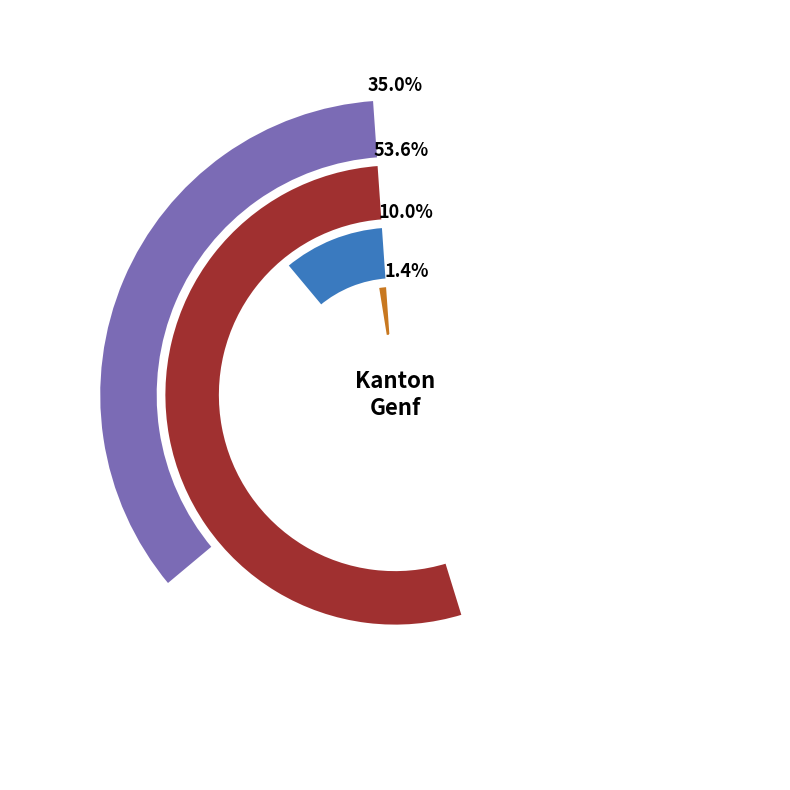

How many slices are in this pie chart?

4